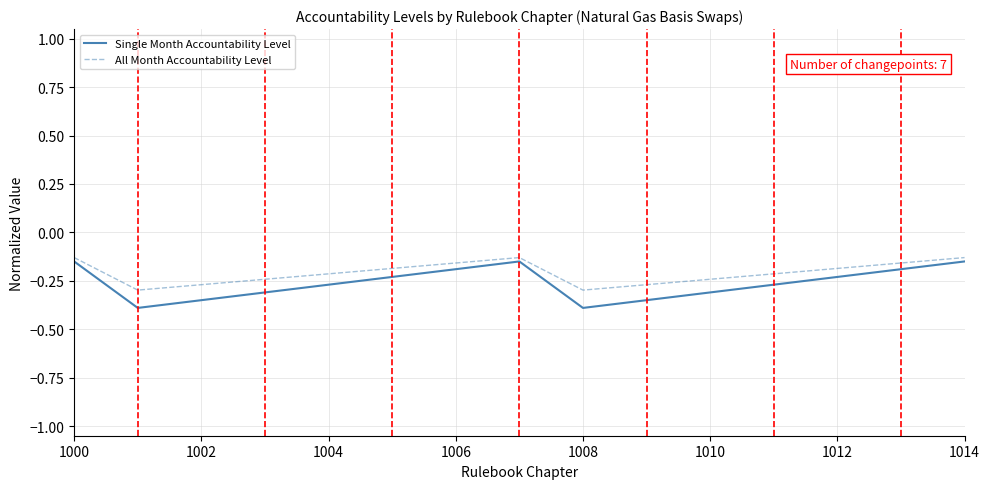

Which series has the widest spread of values?

Single Month Accountability Level